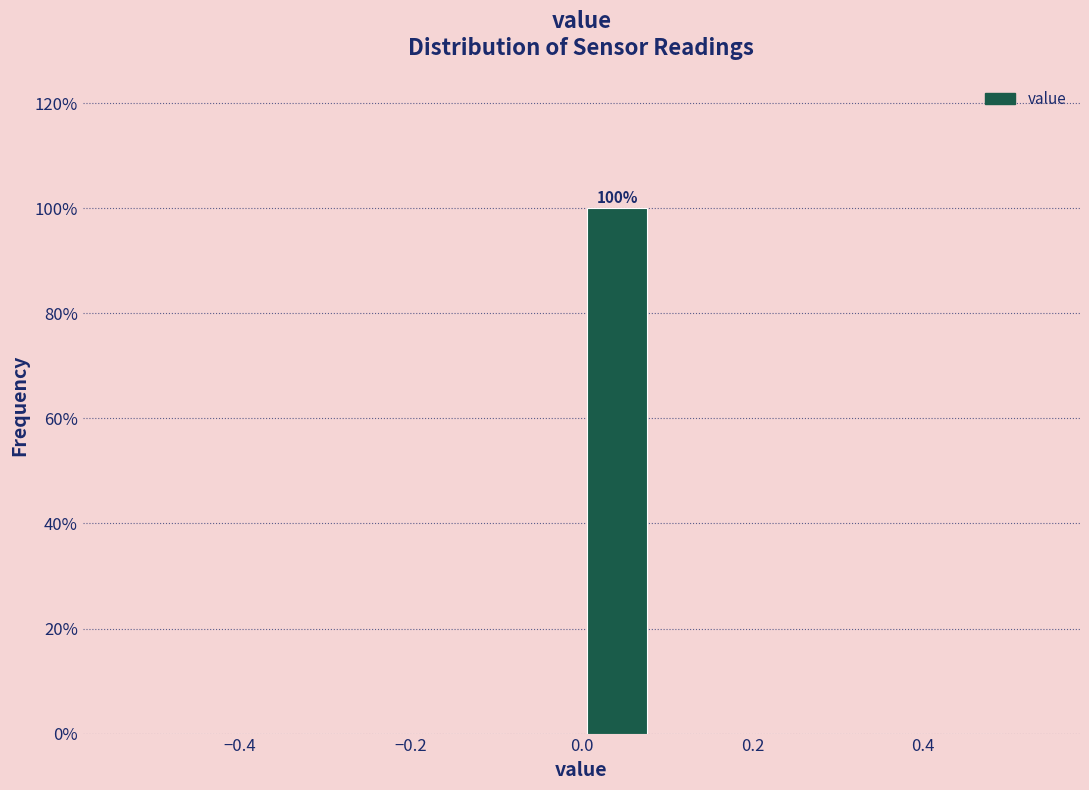

Over which range of the x-axis is the bar tallest?

0.00 to 0.08